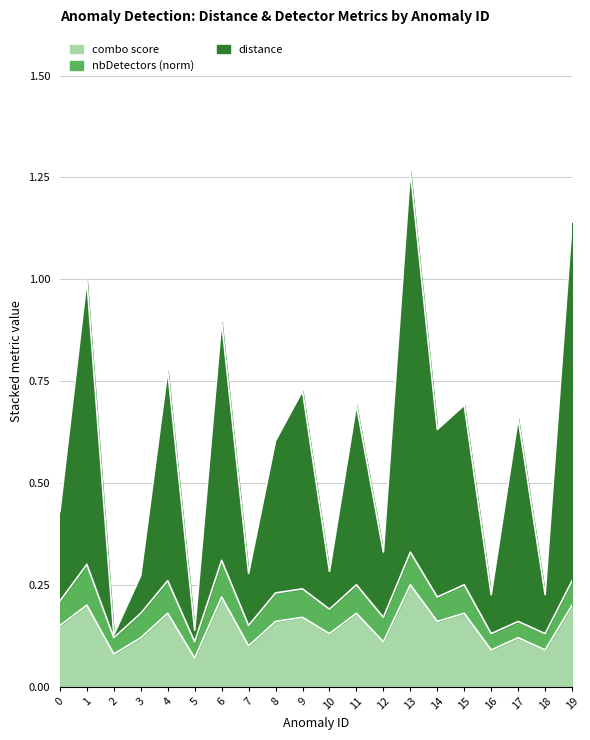

What is the value of the combo point at the 4th from the left?

0.1